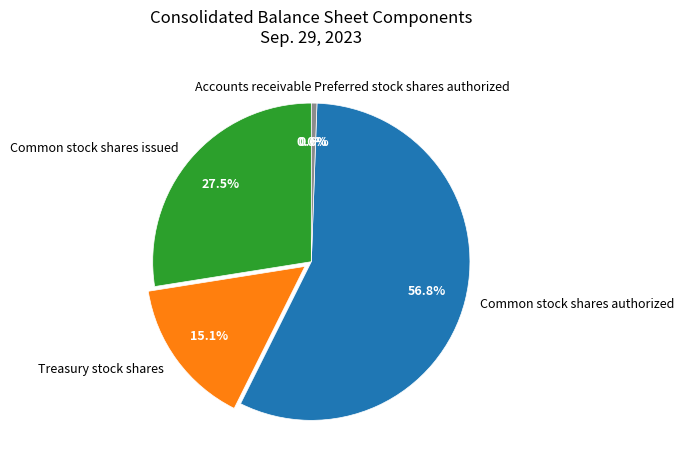

Approximately how many times larger is the value at Common stock shares authorized compared to Treasury stock shares?

3.8